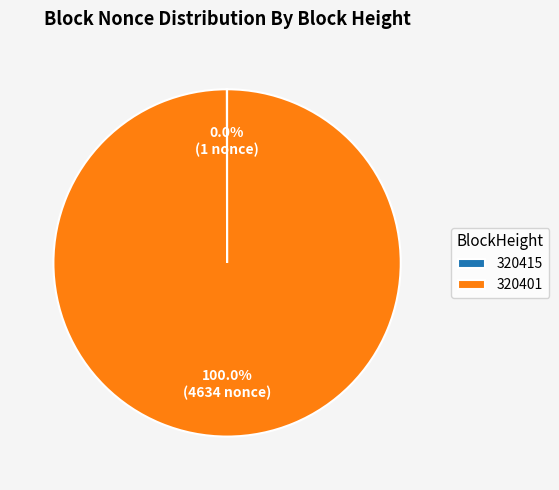

Which slice is the largest?

320401